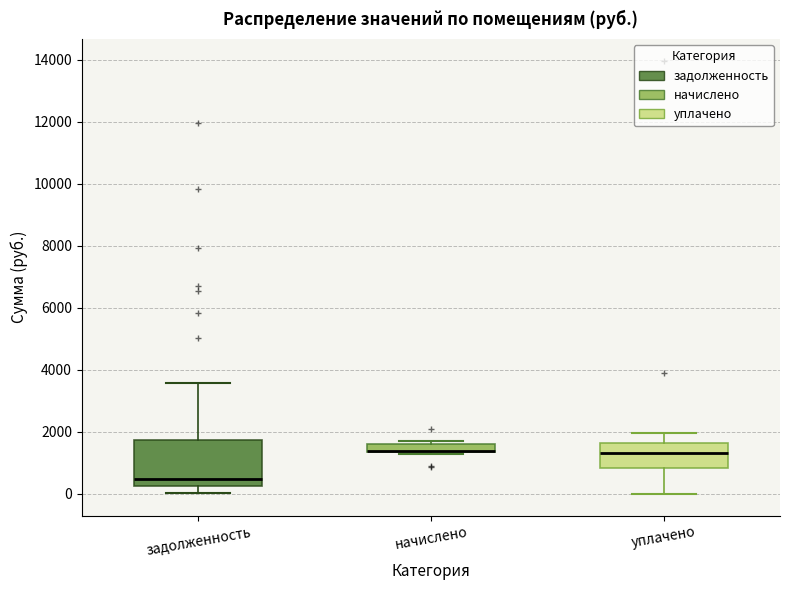

Where is the lower edge of the box for начислено on the y-axis? The values are not printed on the chart, so give them approximately, as read against the axis.

1400